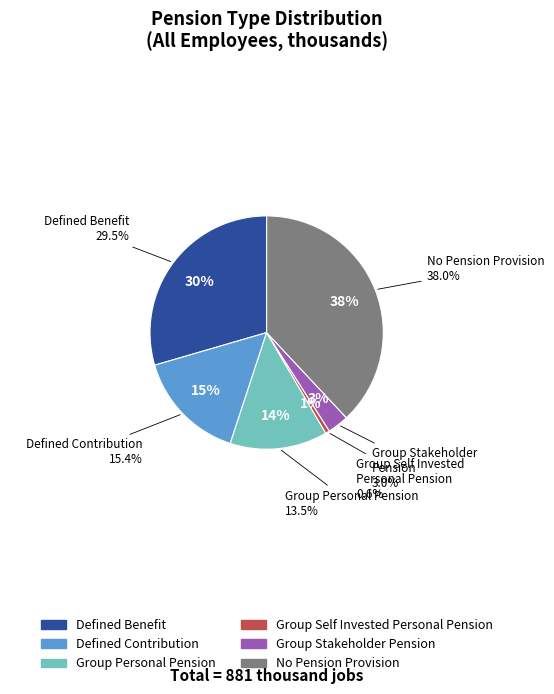

The No Pension Provision slice represents 38% of the pie. True or false?

True